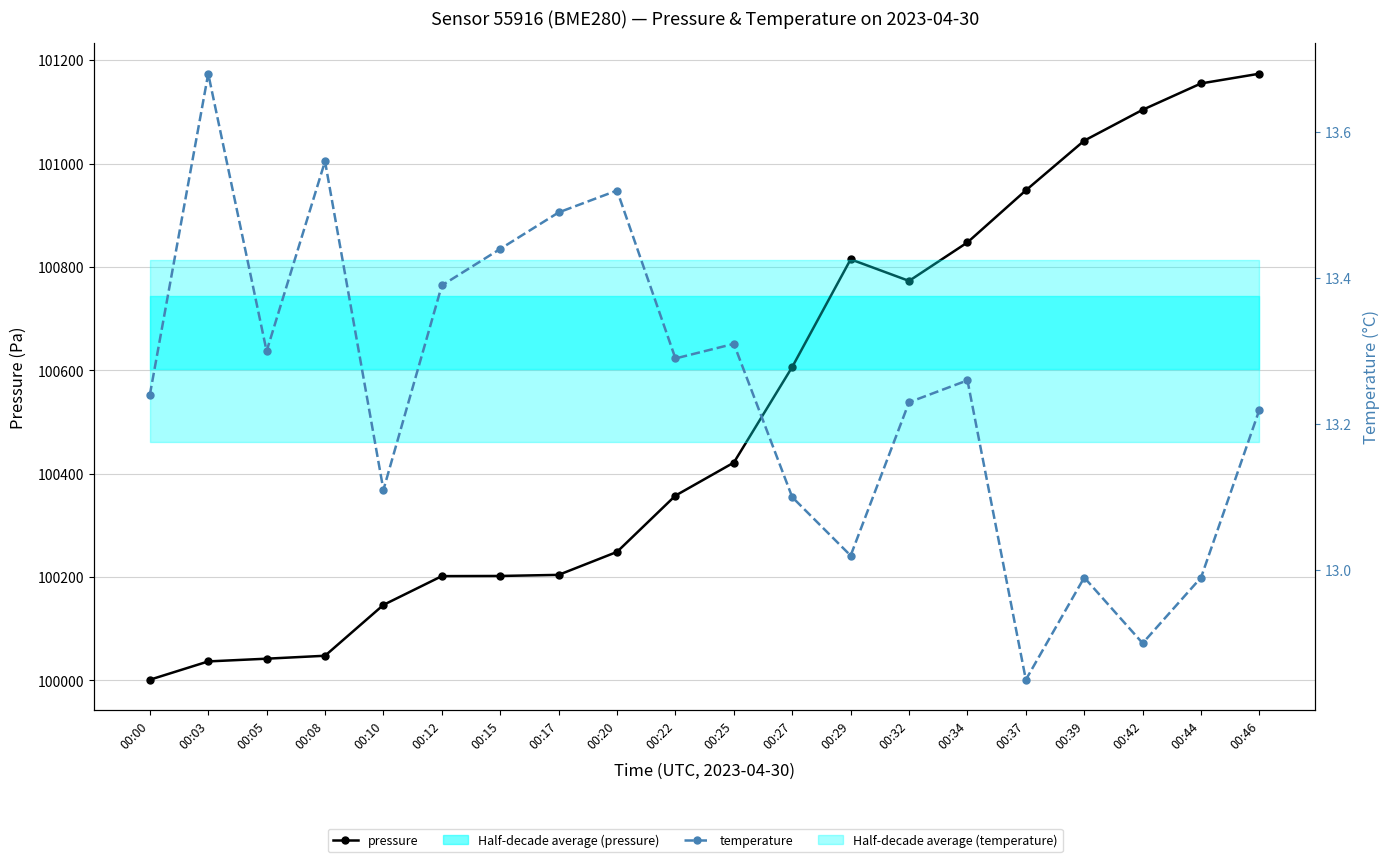

At which label is pressure closest to 100587?

00:27